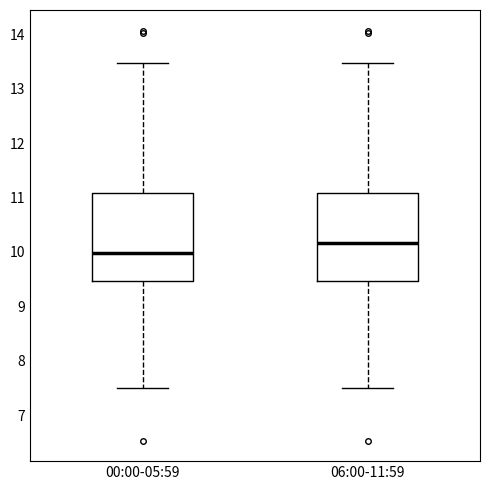

Reading left to right, read every box against the y-axis: the position of its median line, the range the box covers, and the ends of its whiskers. The values are not printed on the chart, so give them approximately, as read against the axis.

00:00-05:59: median 10.0, box 9.5 to 11.1, whiskers 7.5 to 13.5
06:00-11:59: median 10.2, box 9.5 to 11.1, whiskers 7.5 to 13.5